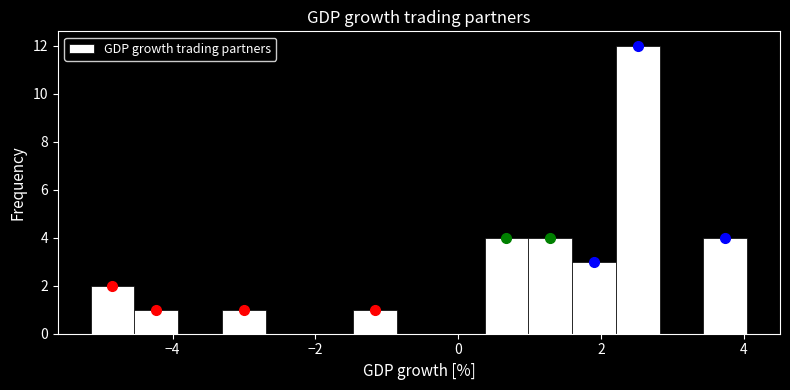

Read against the x-axis, roughly where is the centre of the tallest bar?

2.6